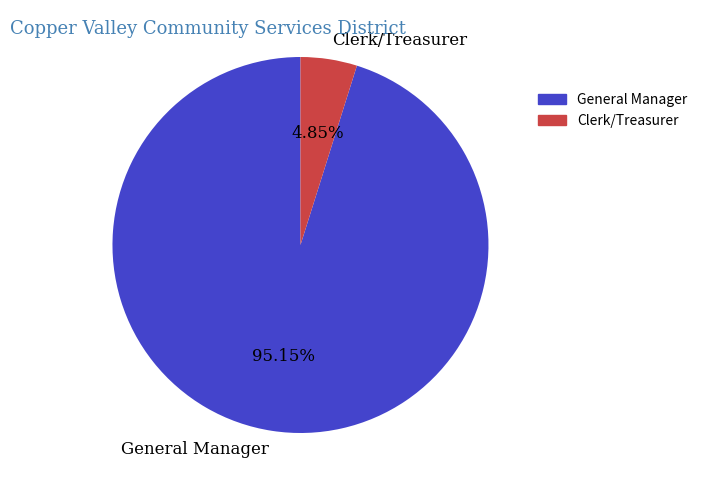

Count the number of slices in the pie.

2